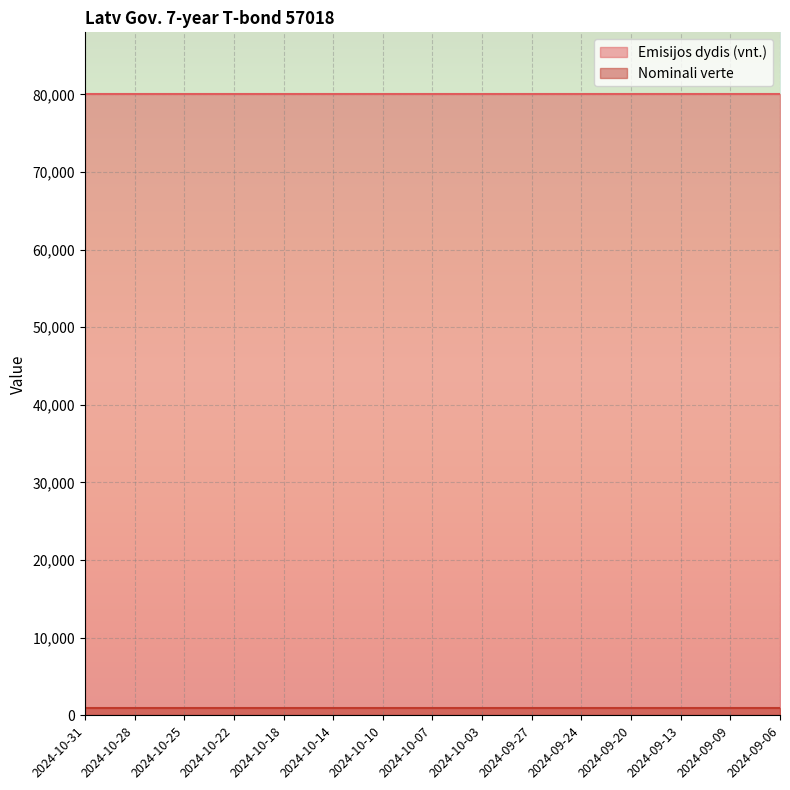

List the series in order of their overall mean, lowest first.

Nominali verte, Emisijos dydis (vnt.)